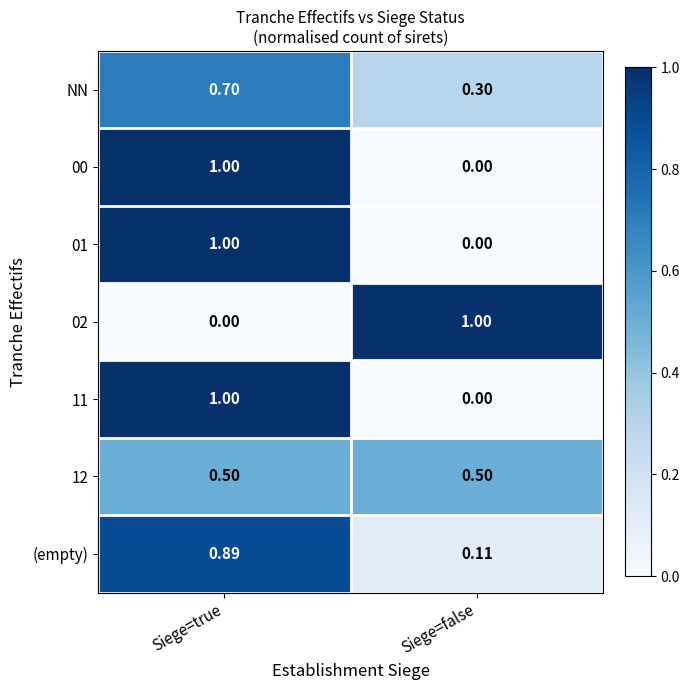

Rank the categories by 01 value from highest to lowest.

Siege=true, Siege=false